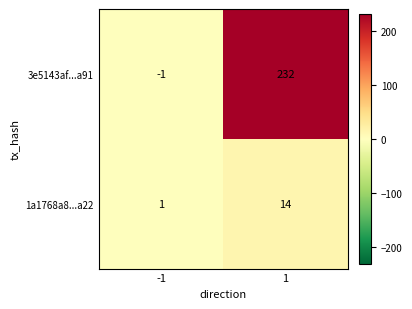

At 1, list the series in order from smallest to largest.

1a1768a8...a22, 3e5143af...a91